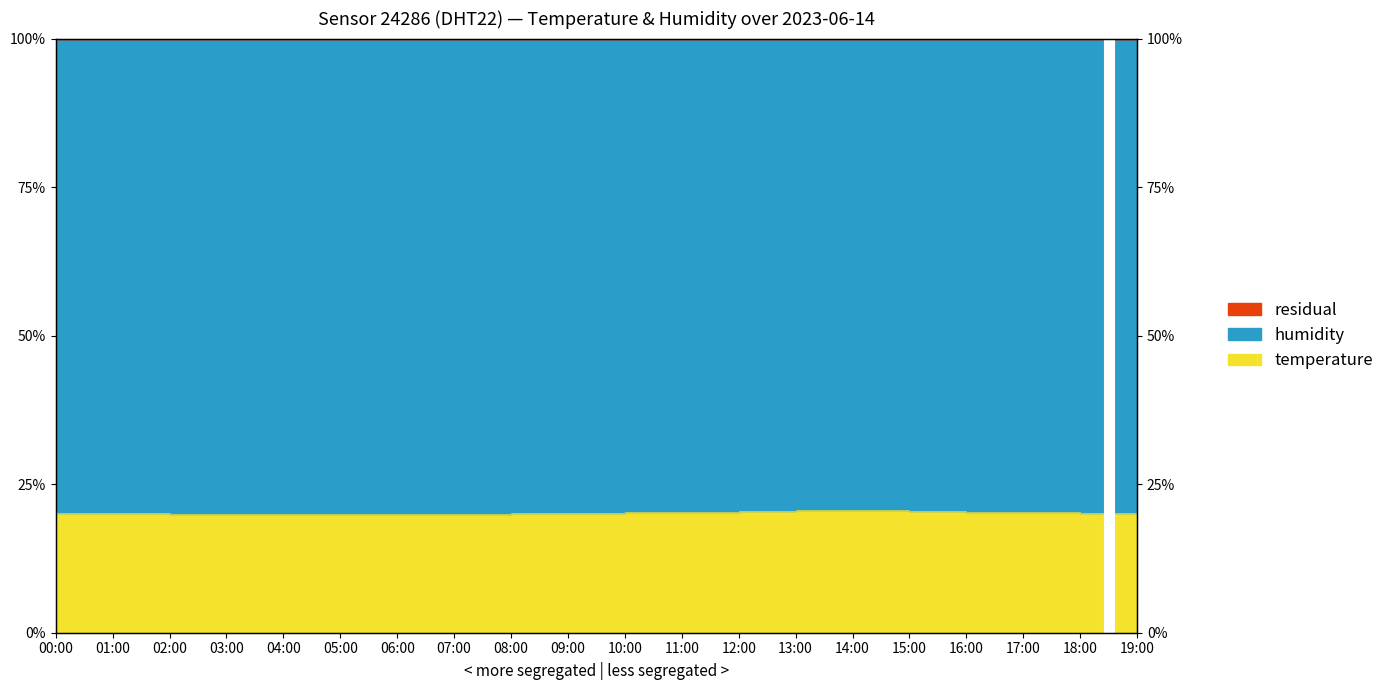

The chart shows a value of 26.5 at 06:00. True or false?

False